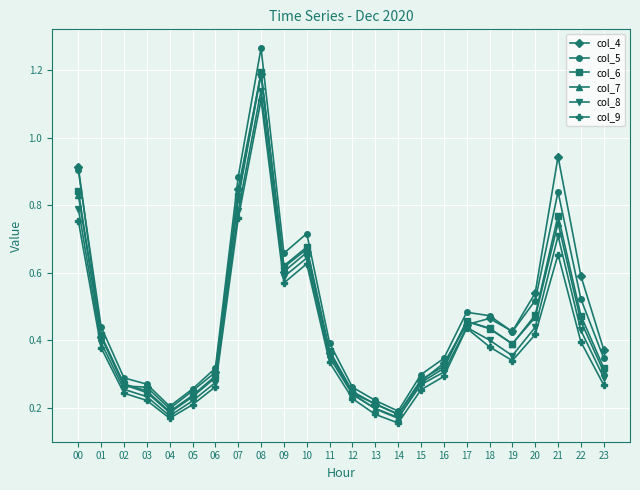

At which category does col_6 reach its first local valley?

04